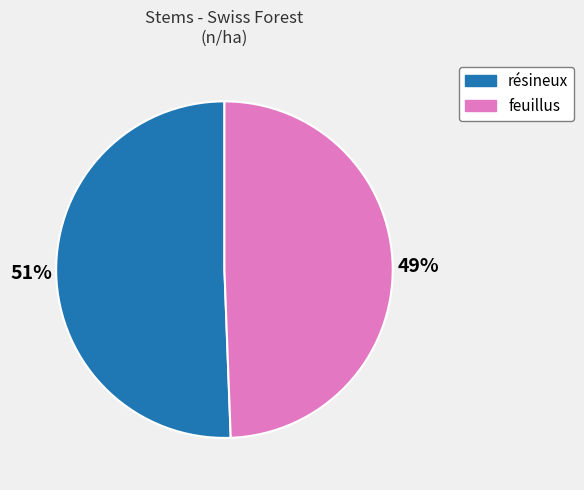

To the nearest percent, what is the combined percentage of feuillus and résineux?

100%